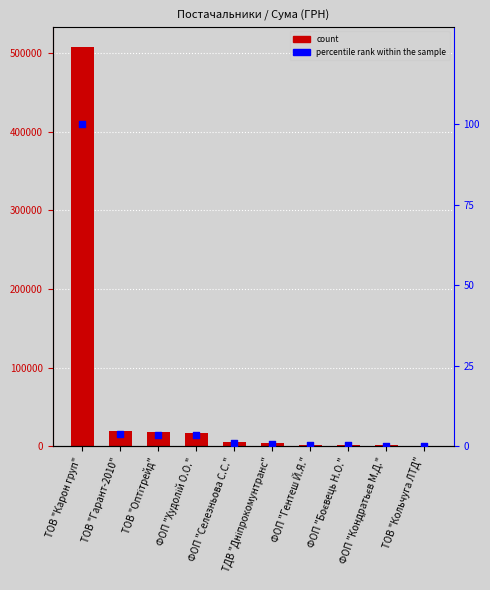

Which series contains the highest Y value?

СУМА (ГРН)